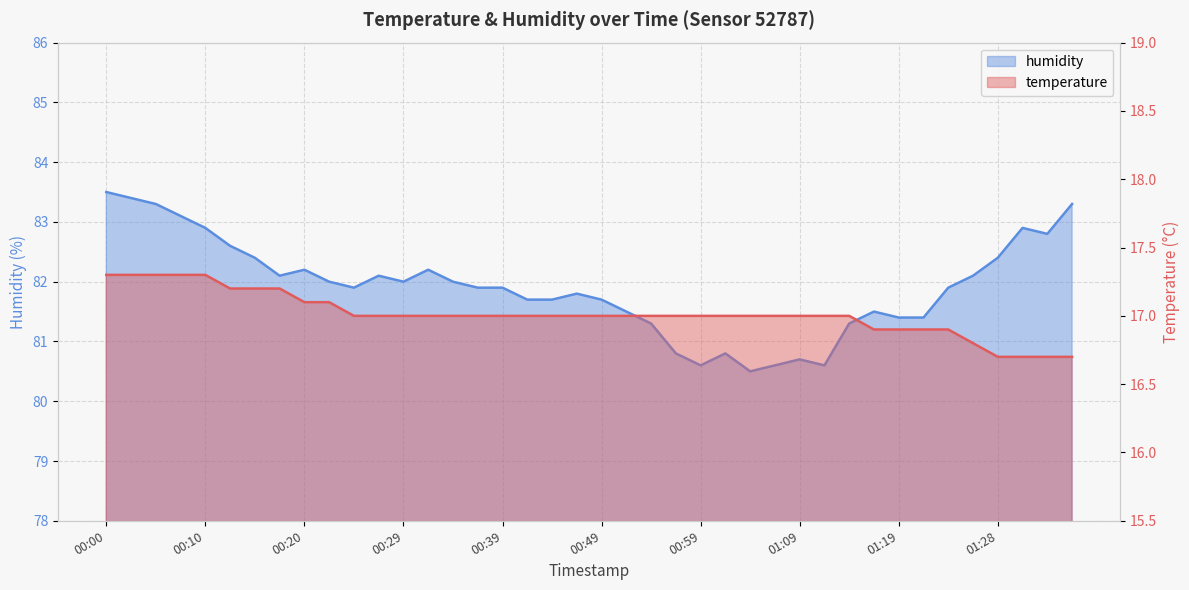

At which category does the chart reach its peak across all series?

00:00